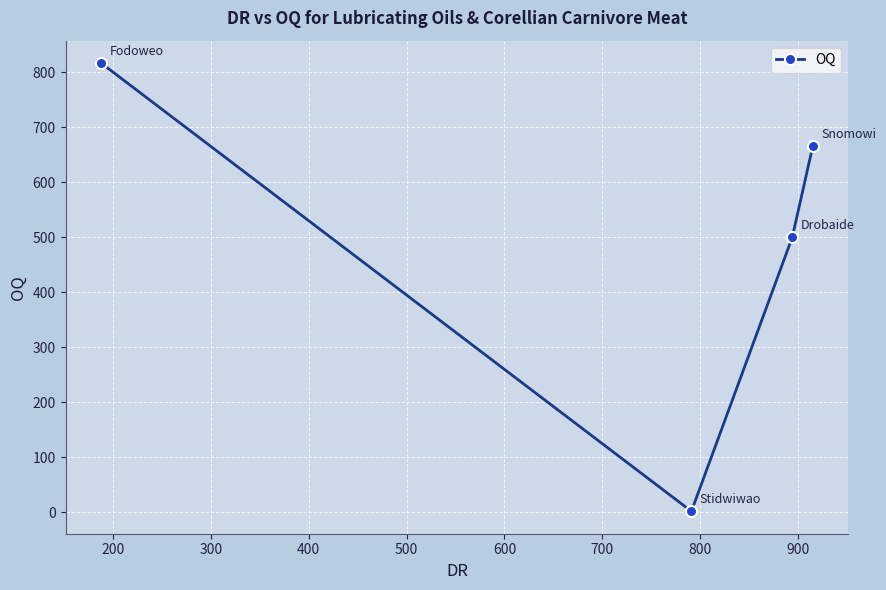

Reading right to left, list all the values displayed in this chart.

666	500	2	817